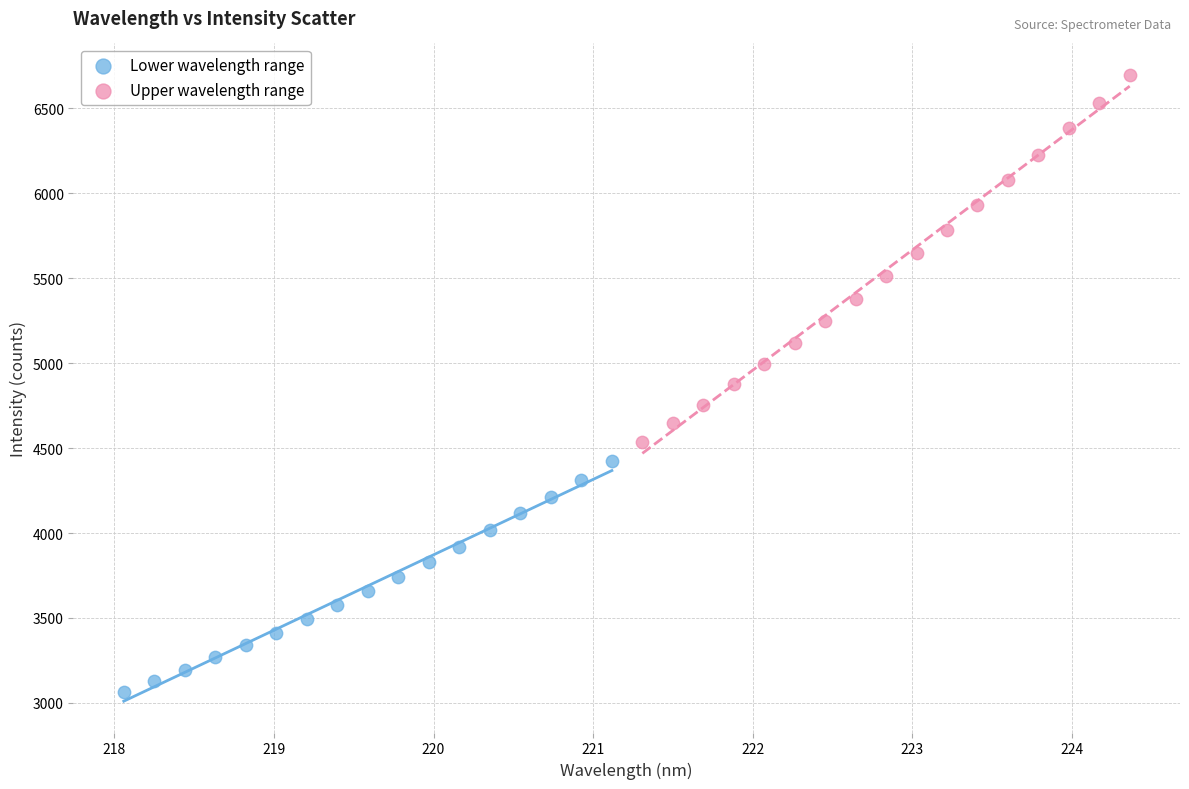

Which series contains the lowest Y value?

Lower wavelength range